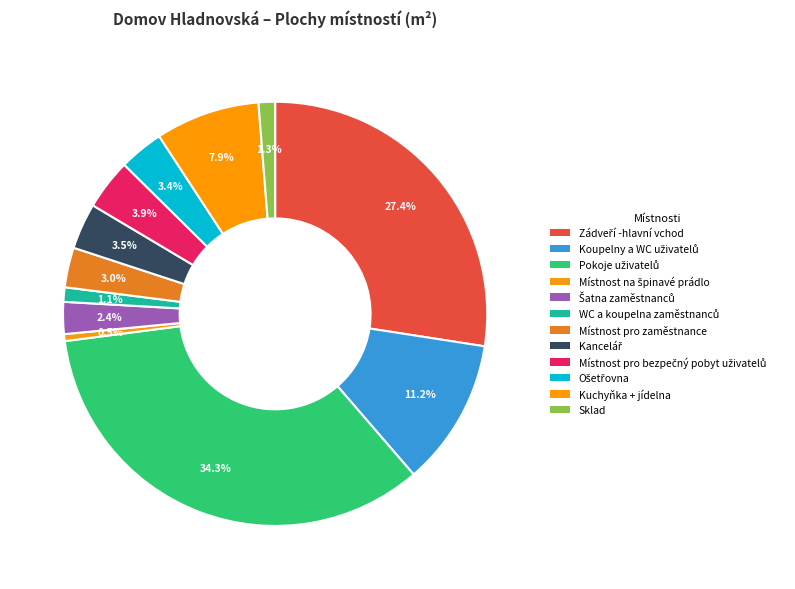

What is the total percentage of Koupelny a WC uživatelů and Místnost pro zaměstnance?

14.3%